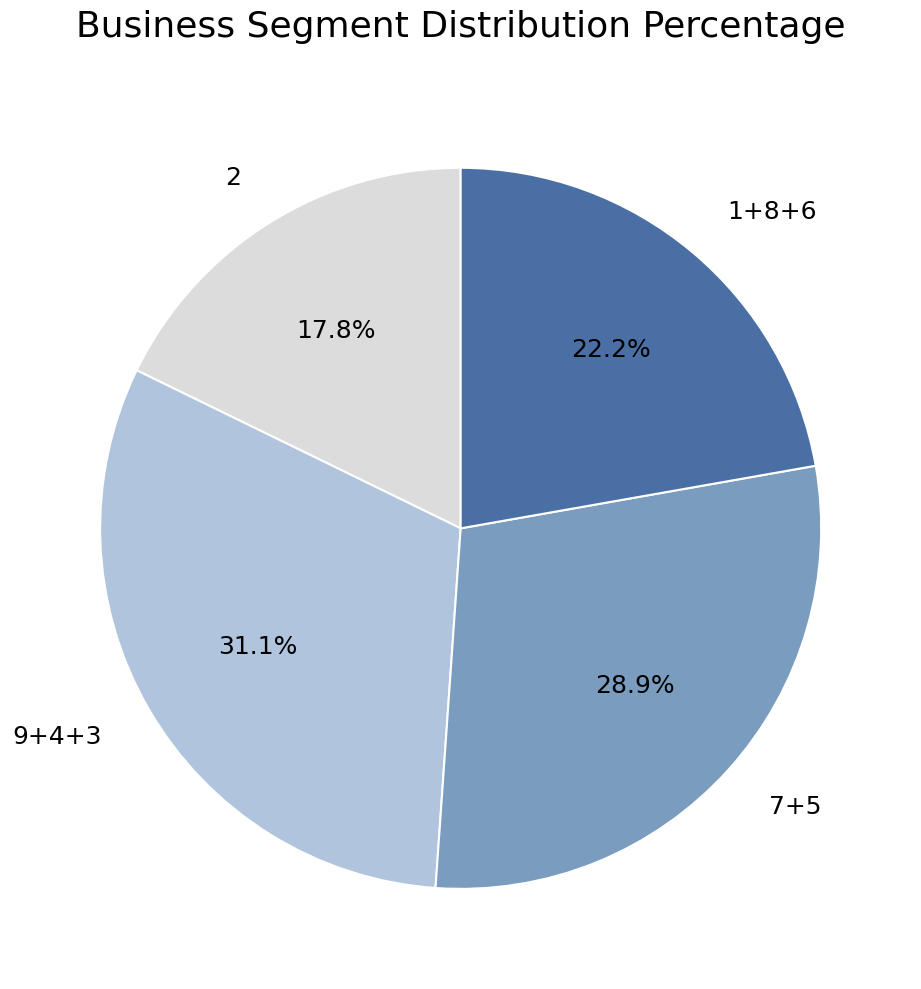

What percentage is NOT represented by 2?

82.2%